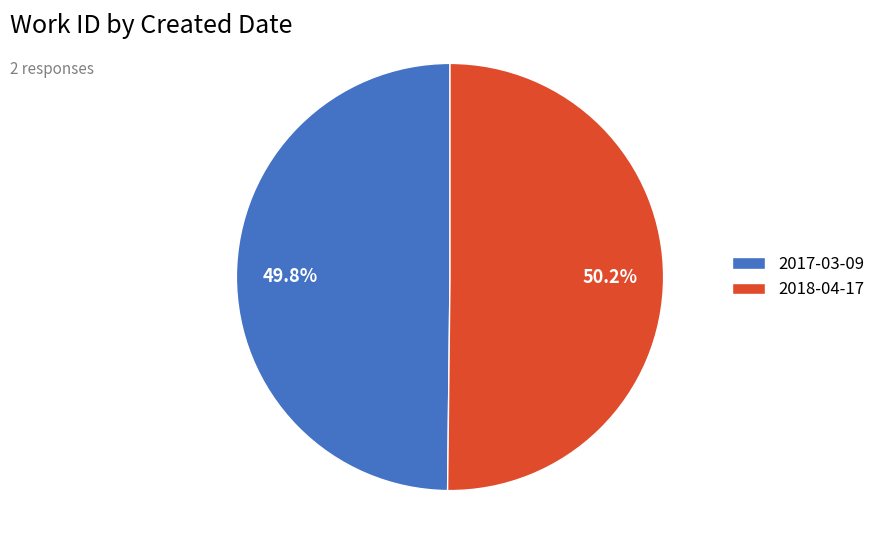

What is the ratio of the value at 2018-04-17 to the value at 2017-03-09?

1.0